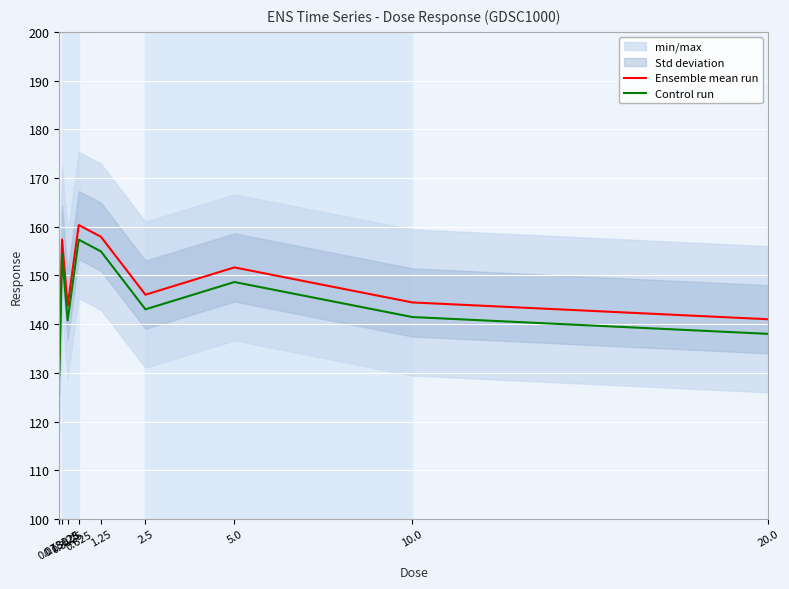

What is the difference between the highest and lowest values at 0.078125?

3.0